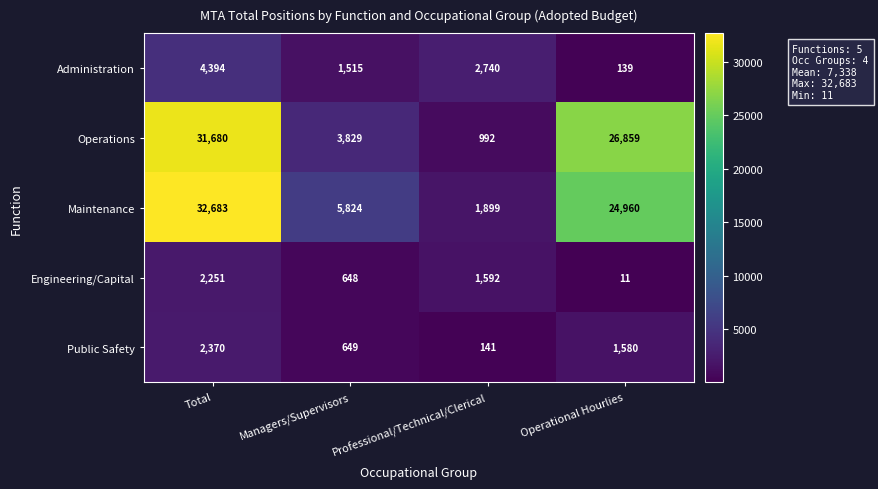

At which category does the chart reach its minimum across all series?

Operational Hourlies